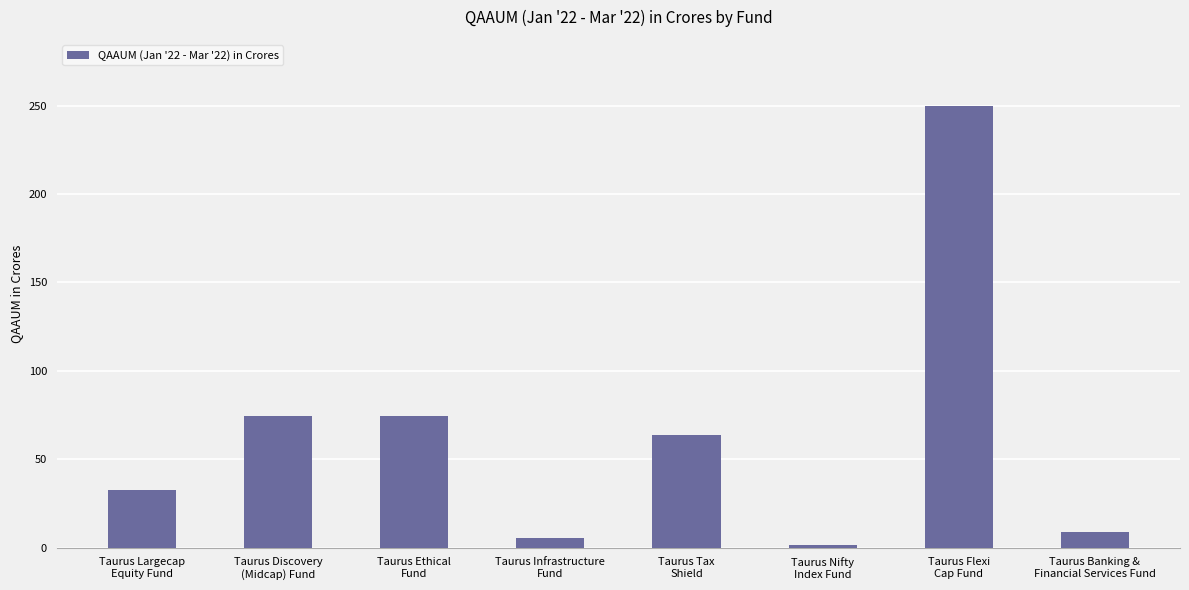

What is the change in value from Taurus Infrastructure
Fund to Taurus Tax
Shield?

+58.7